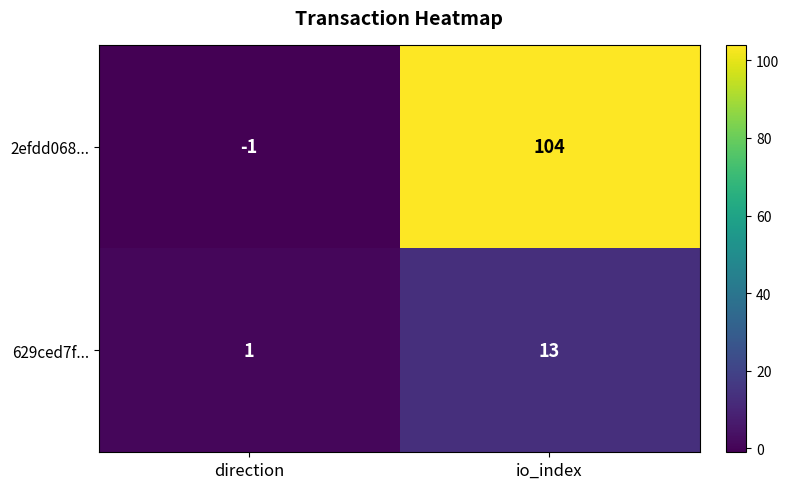

Rank the series by their maximum value, from highest to lowest.

2efdd068..., 629ced7f...